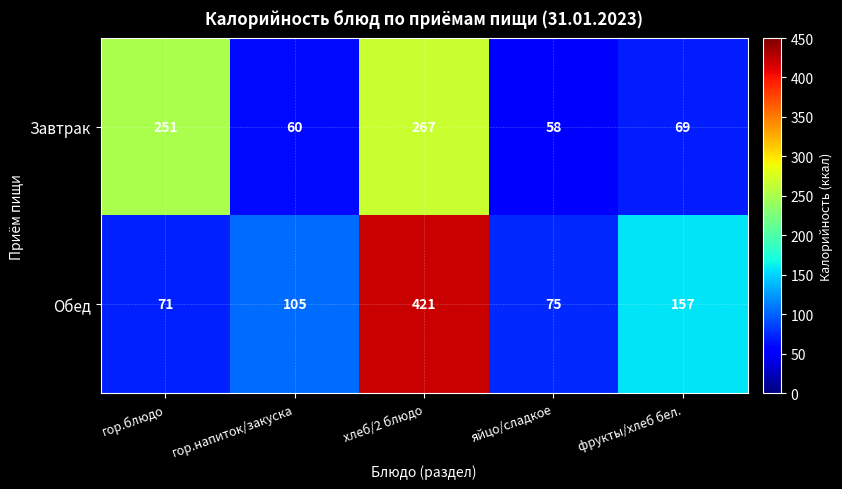

Which series has the largest range (max minus min)?

Обед